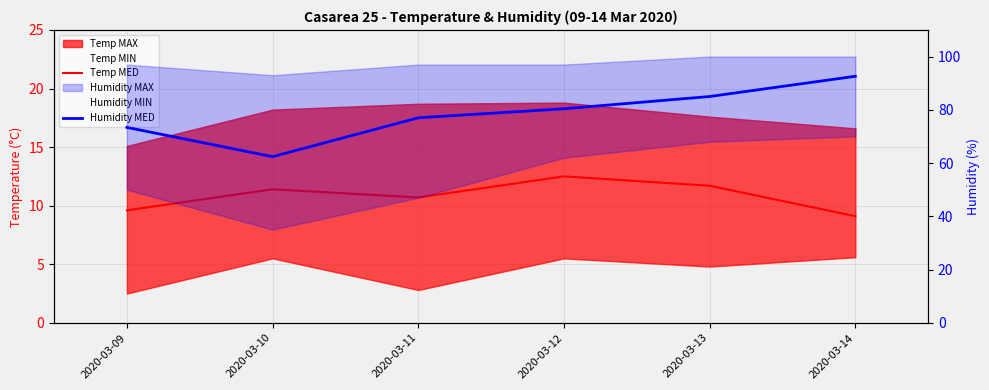

True or false: Humidity MED and Temp MED intersect in this chart.

False